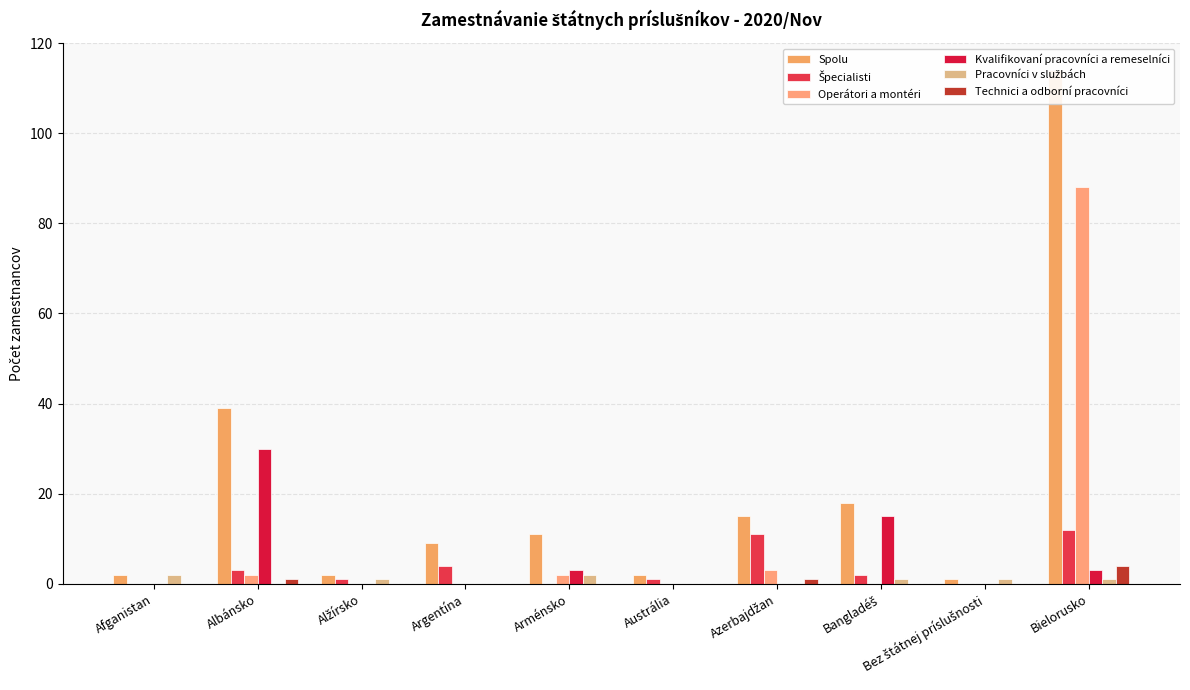

Are the bars horizontal?

No